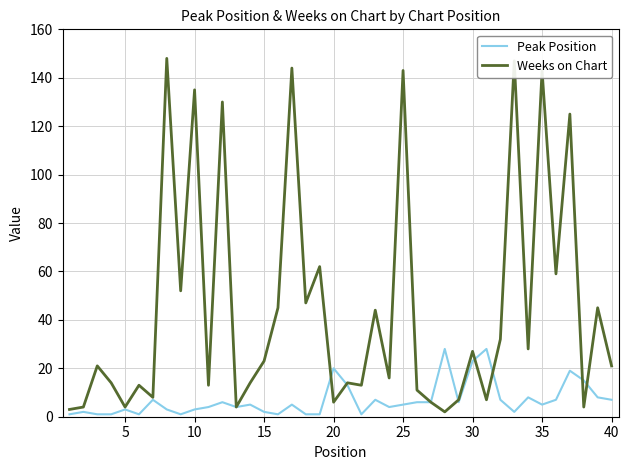

Which series has the widest spread of values?

Weeks on Chart